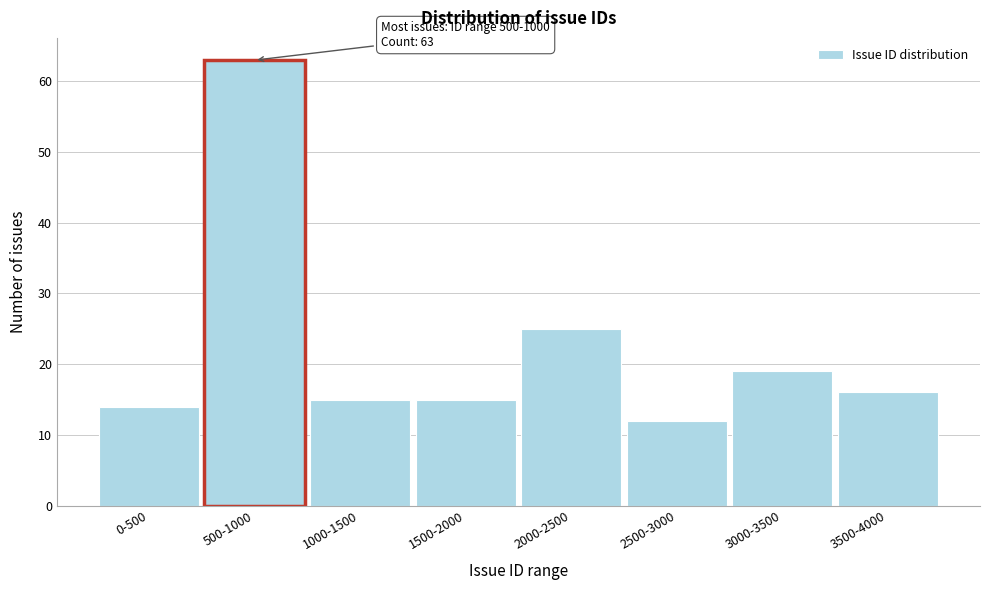

Reading right to left, list all the values displayed in this chart.

3500-4000=16	3000-3500=19	2500-3000=12	2000-2500=25	1500-2000=15	1000-1500=15	500-1000=63	0-500=14